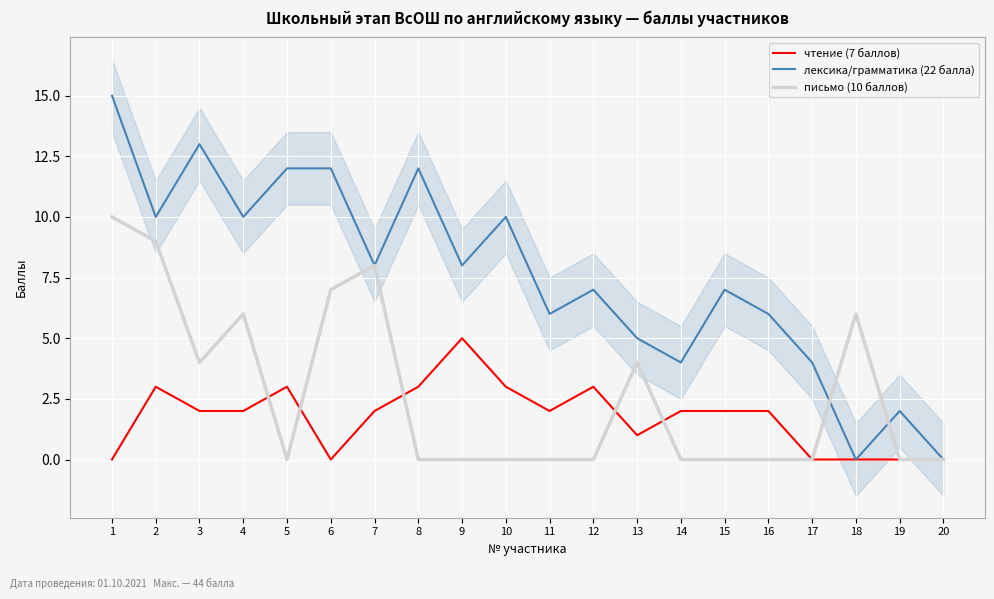

How many times do письмо (10 баллов) and лексика/грамматика (22 балла) cross each other?

2